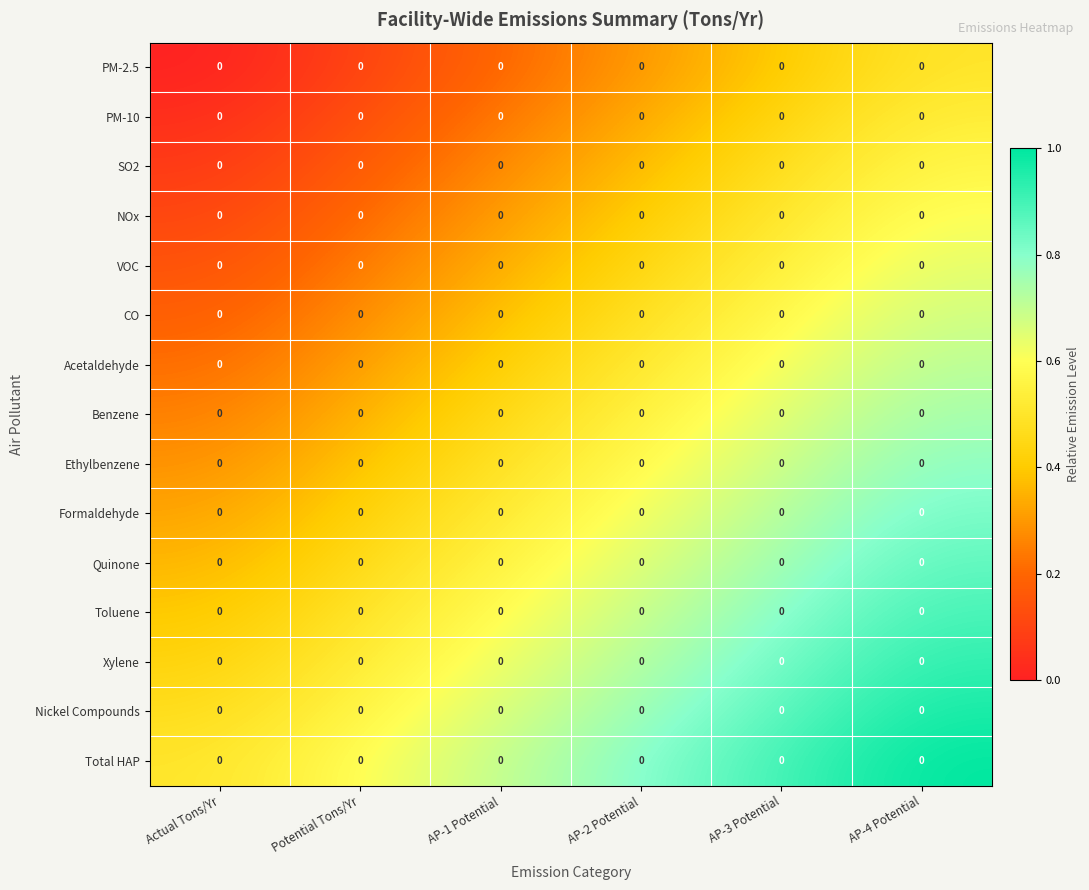

What is the spread (max minus min) of values at AP-4 Potential?

0.5